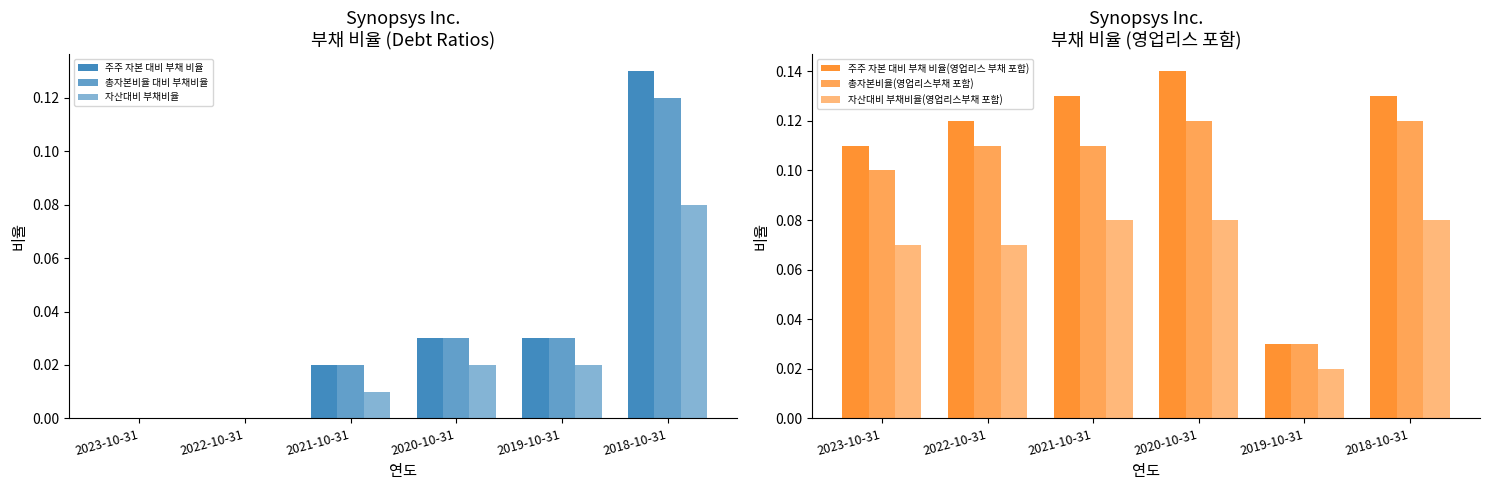

At how many categories does at least one series exceed 0?

6